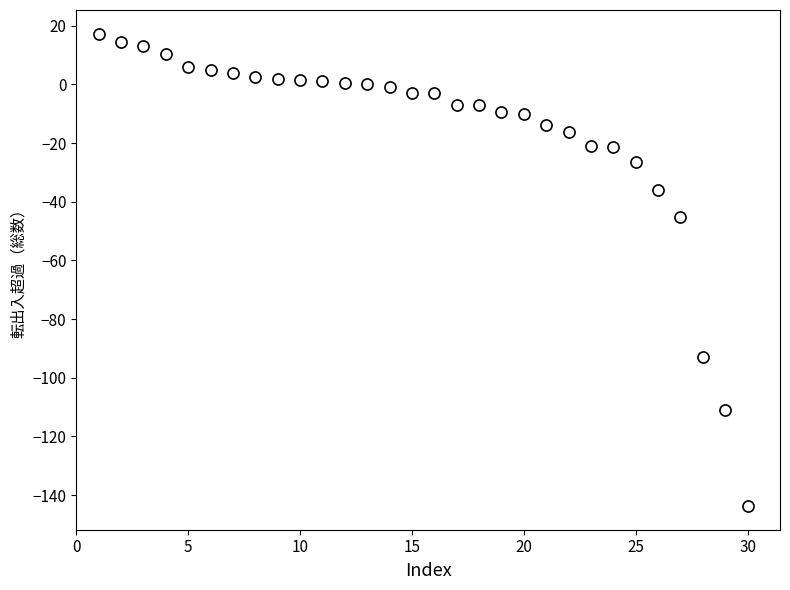

What Y value in the scatter plot is closest to -63?

-45.2